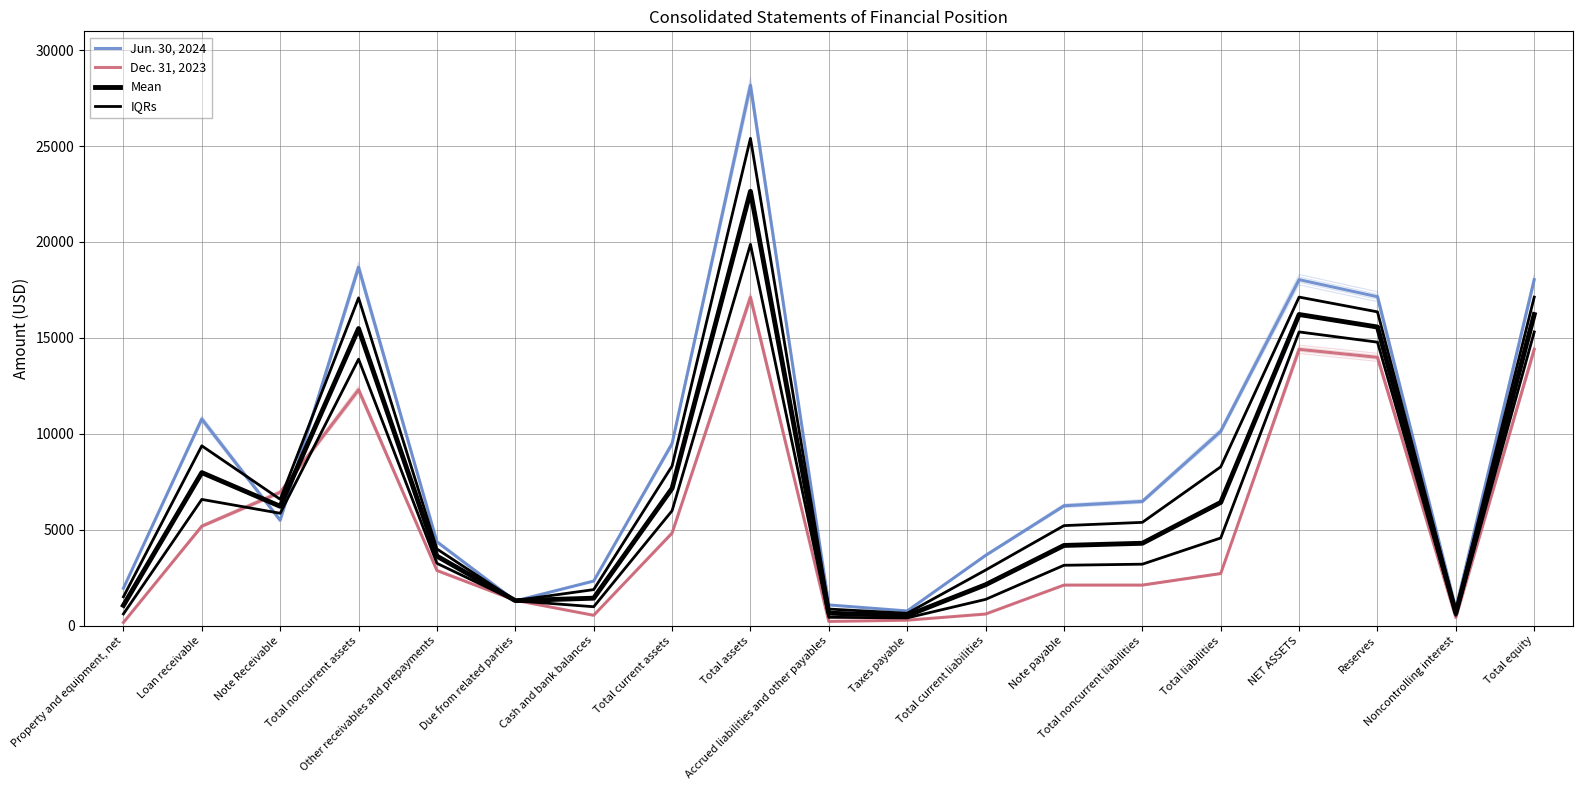

How many series are shown in this chart?

4